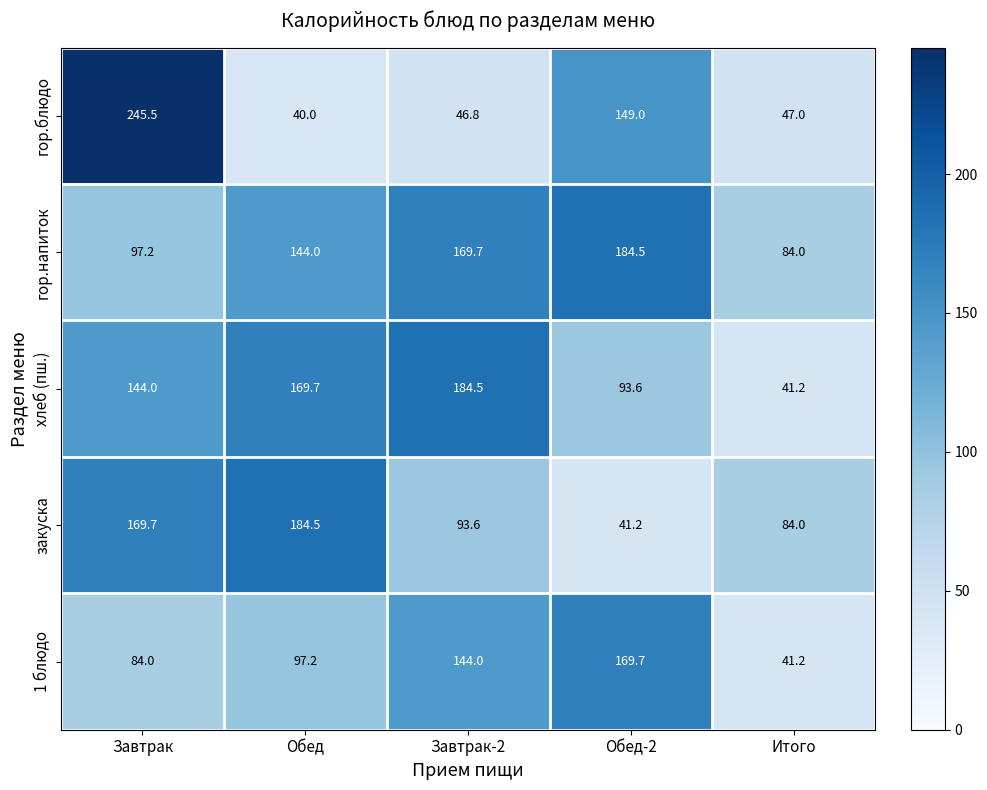

Rank the categories by гор.напиток value from lowest to highest.

Итого, Завтрак, Обед, Завтрак-2, Обед-2